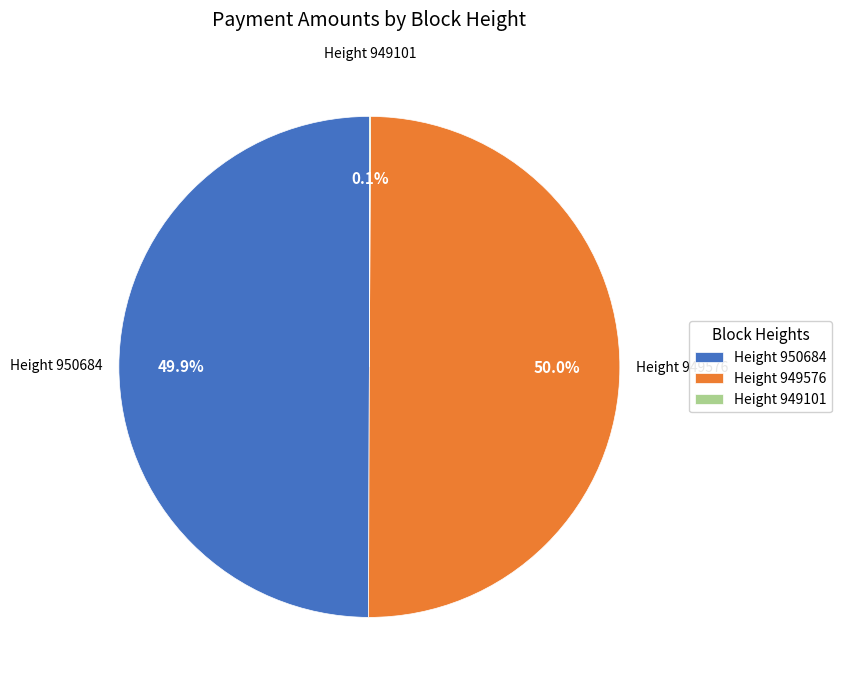

What is the total percentage of Height 949576 and Height 950684?

99.9%